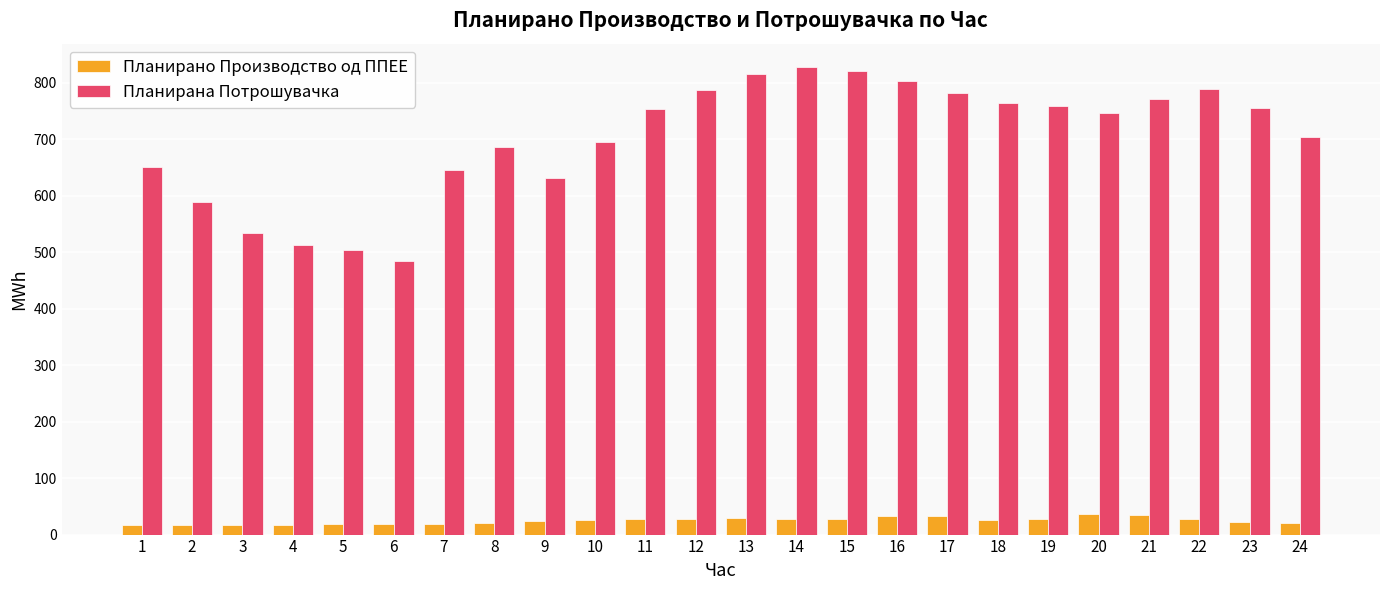

What are all the series names shown in the legend?

Планирано Производство од ППЕЕ, Планирана Потрошувачка